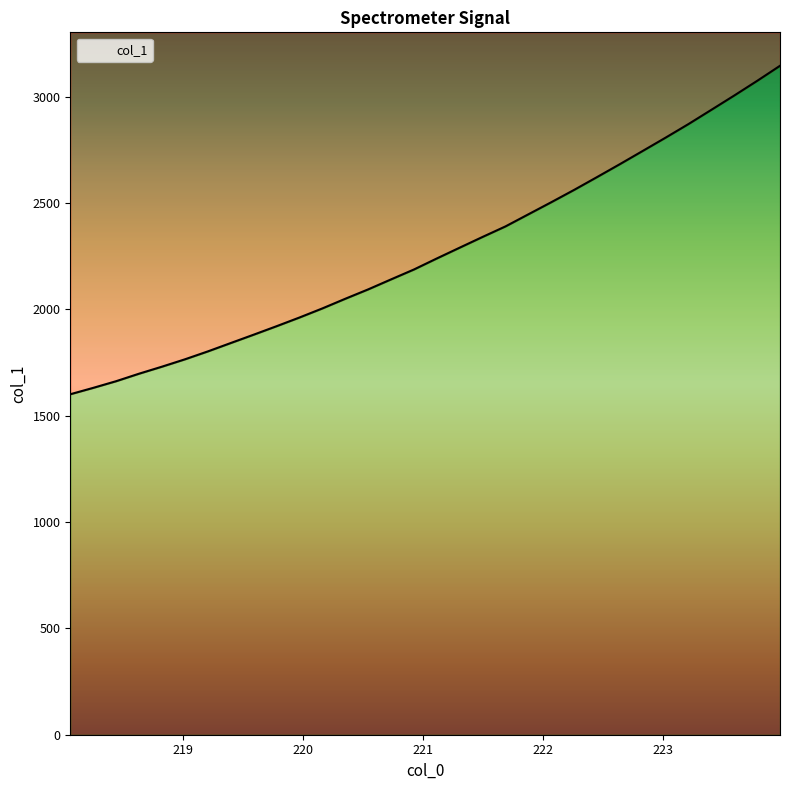

Reading left to right, transcribe all the data shown in this chart.

1601.1	1631.1	1662.5	1697.7	1730.8	1765.3	1802.5	1841.9	1881.1	1921.0	1961.9	2004.6	2050.0	2094.2	2141.2	2187.8	2239.7	2290.5	2340.9	2390.4	2447.3	2504.1	2562.1	2622.3	2683.2	2745.4	2807.9	2871.8	2938.7	3005.9	3074.8	3145.7